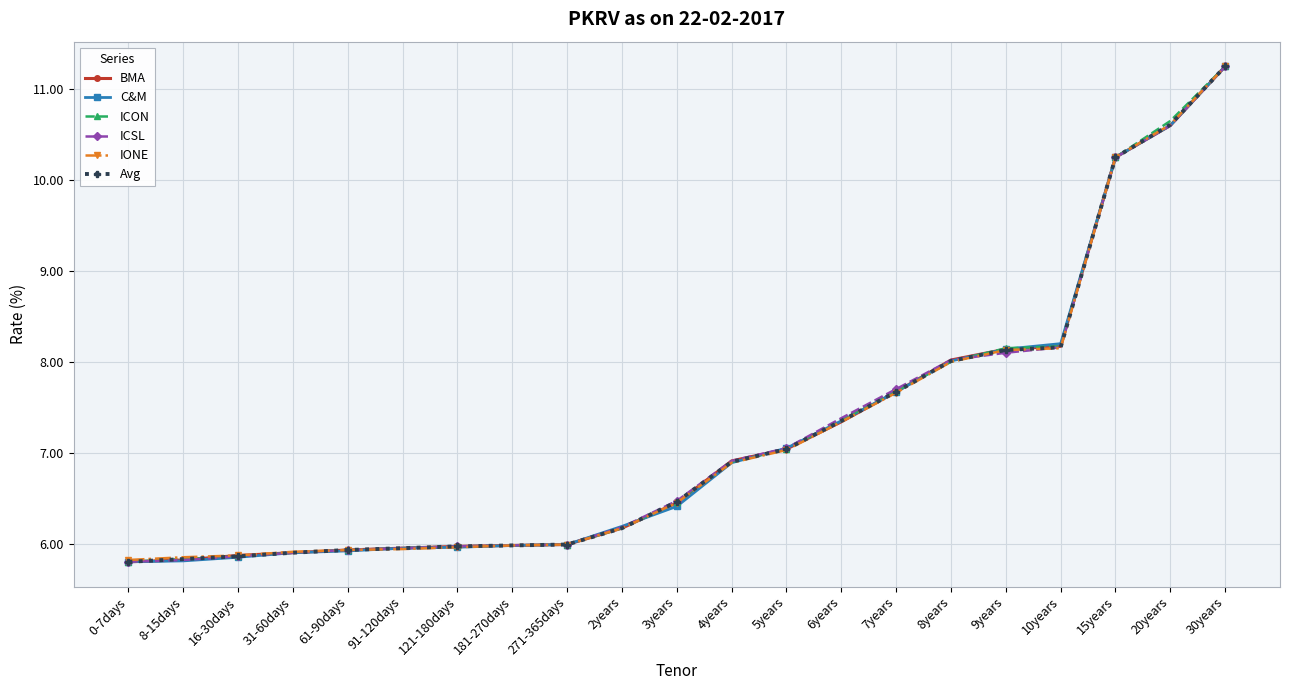

Between 10years and 20years, which series saw the biggest shift?

ICON